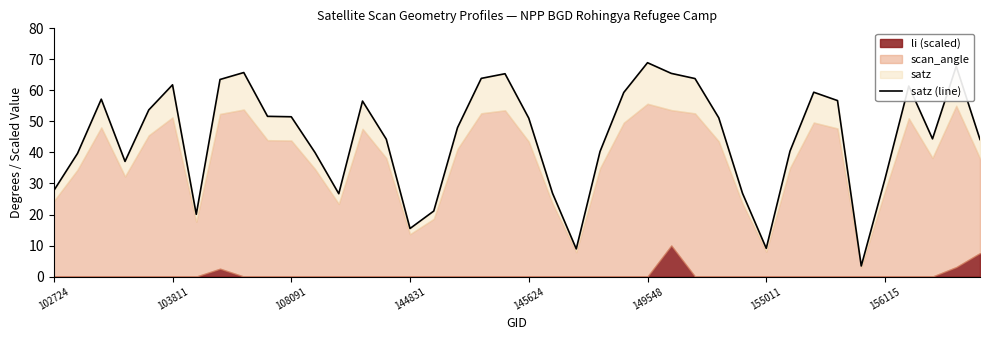

True or false: there are more than 2 points higher than both neighbors.

True